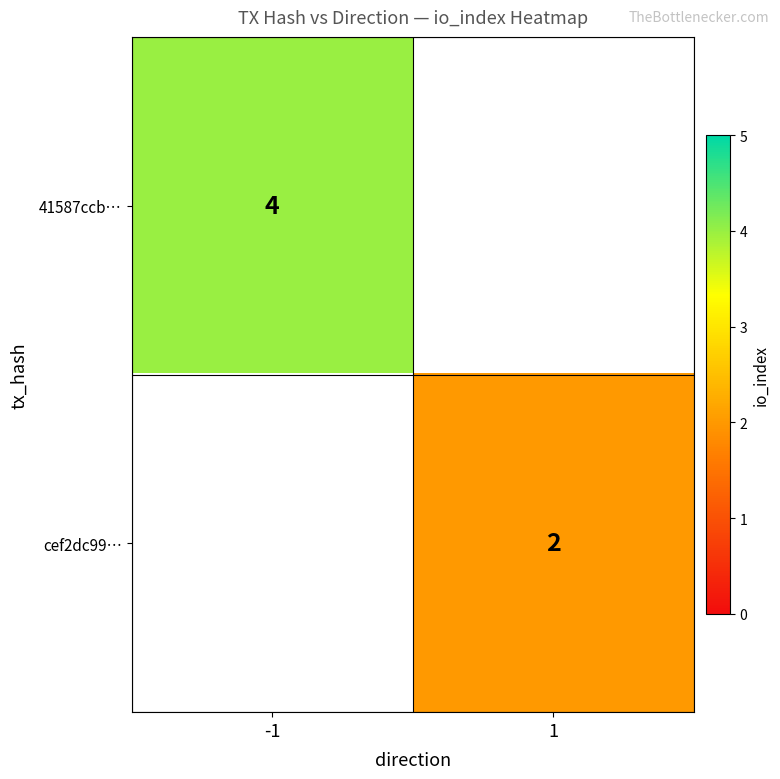

Is it true that 41587ccb… equals 4 at -1?

True